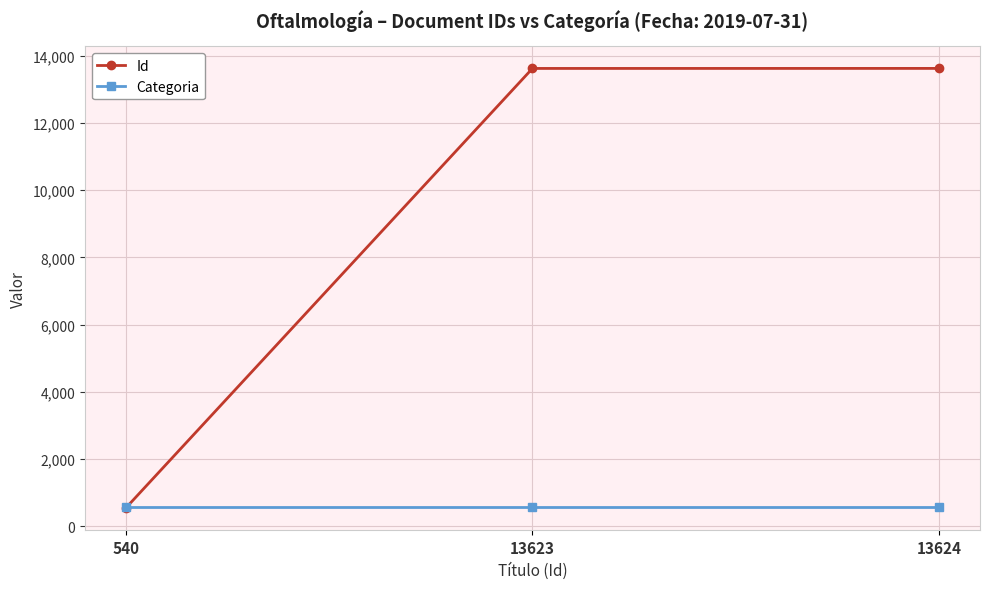

List the series in order of their peak value, highest first.

Id, Categoria